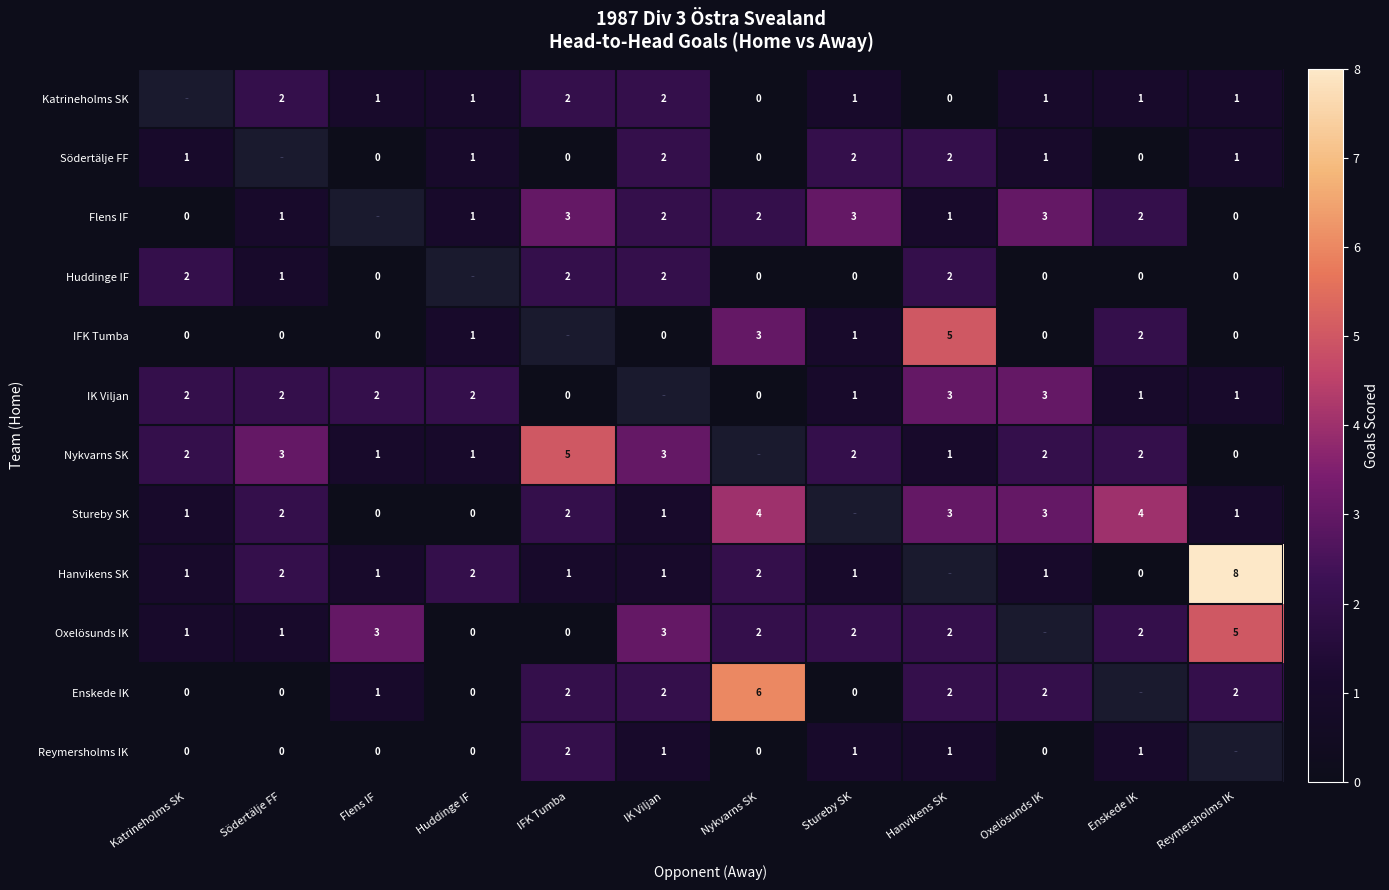

The IFK Tumba series shows 5 at Hanvikens SK. True or false?

True